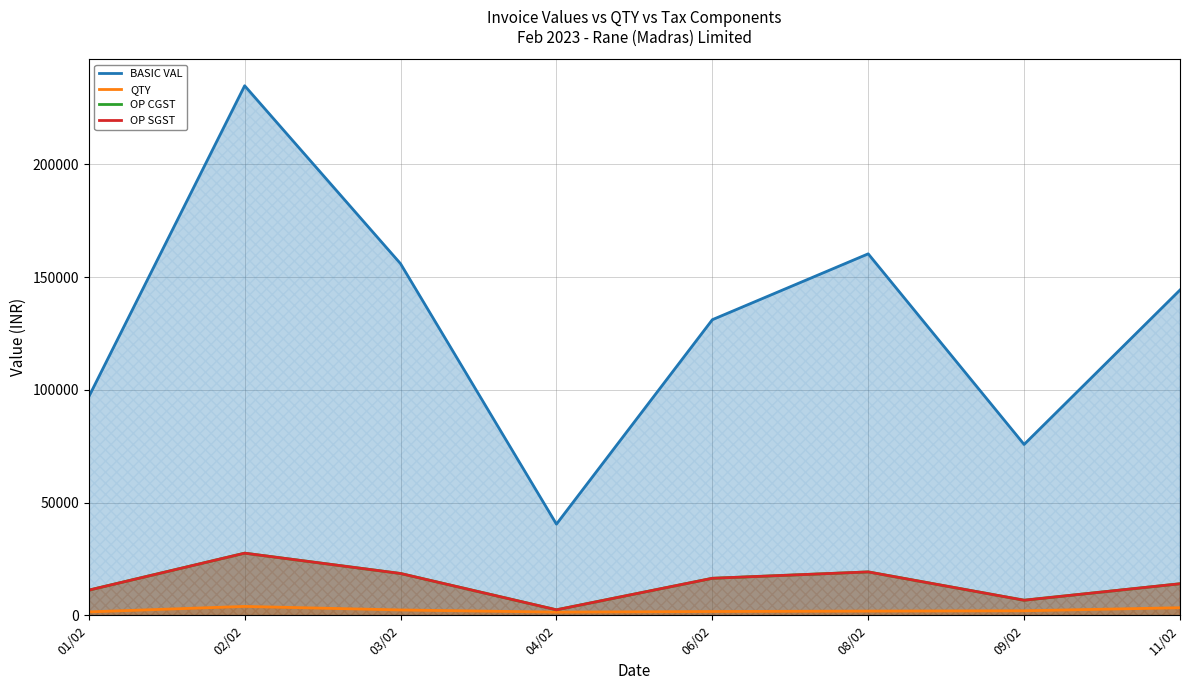

True or false: OP SGST and QTY cross at least once.

False